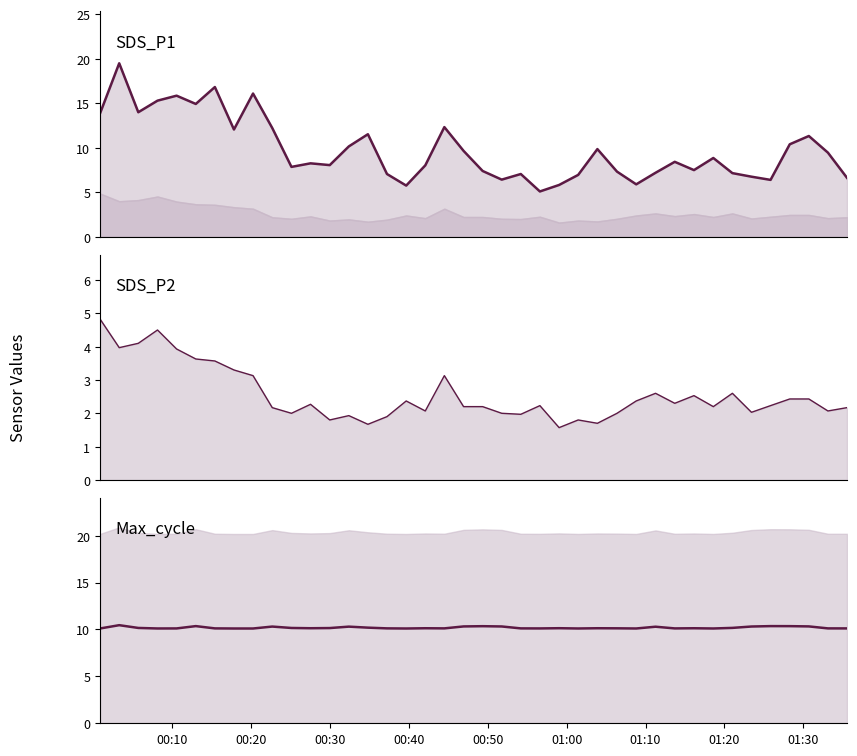

True or false: Max_cycle has more than 2 interior local peaks.

True